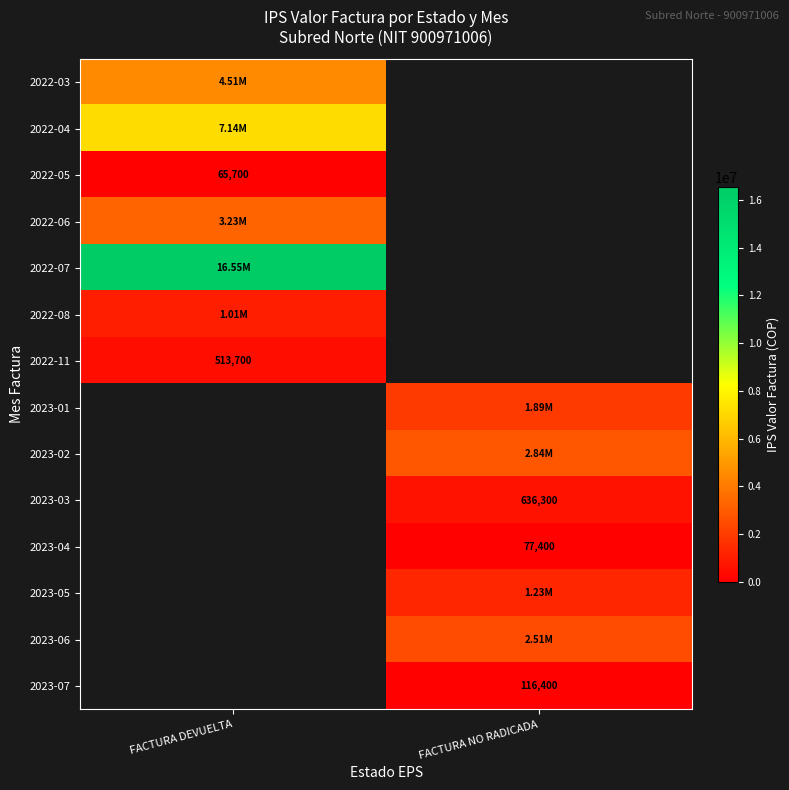

At which label is 2022-05 closest to 65700?

FACTURA DEVUELTA